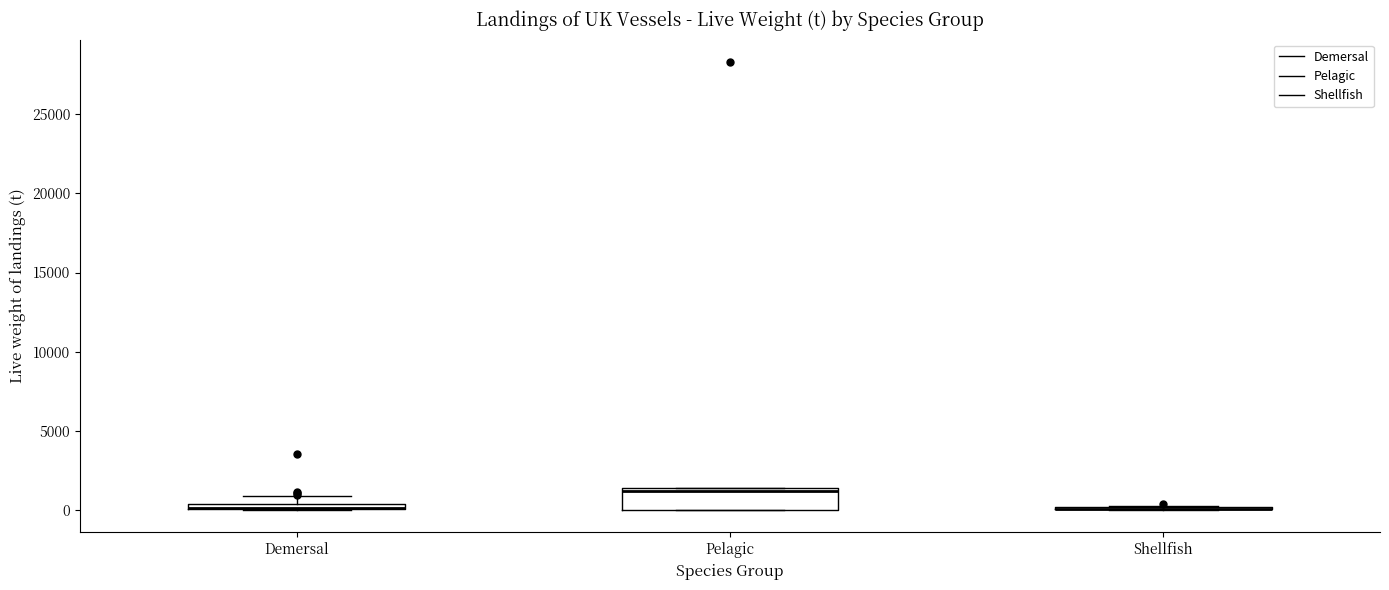

Where is the lower edge of the box for Pelagic on the y-axis? The values are not printed on the chart, so give them approximately, as read against the axis.

0